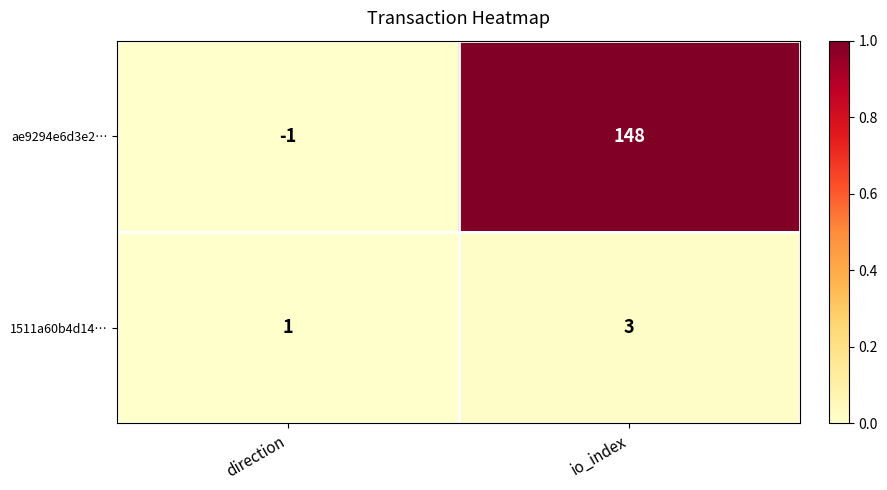

Reading right to left, what are all the values shown in this chart?

ae9294e6d3e2…: 148	-1
1511a60b4d14…: 3	1